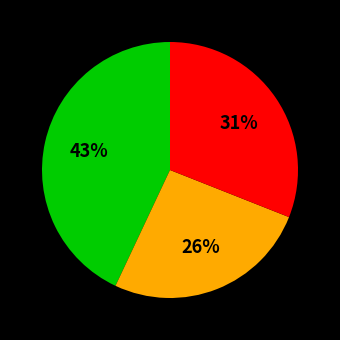

To the nearest percent, what is the average slice percentage?

33%